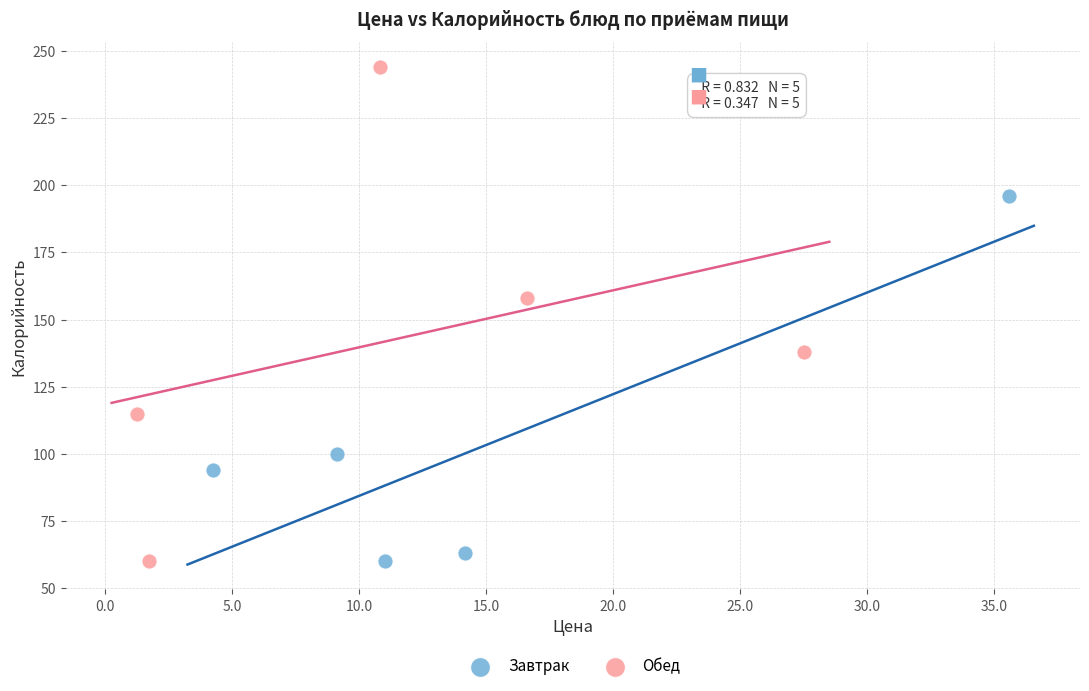

Which series contains the highest Y value?

Обед